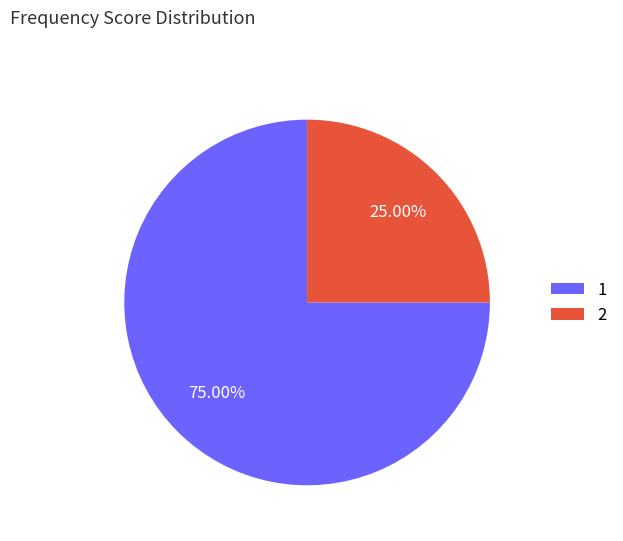

How much of the chart is everything except 1?

25.0%